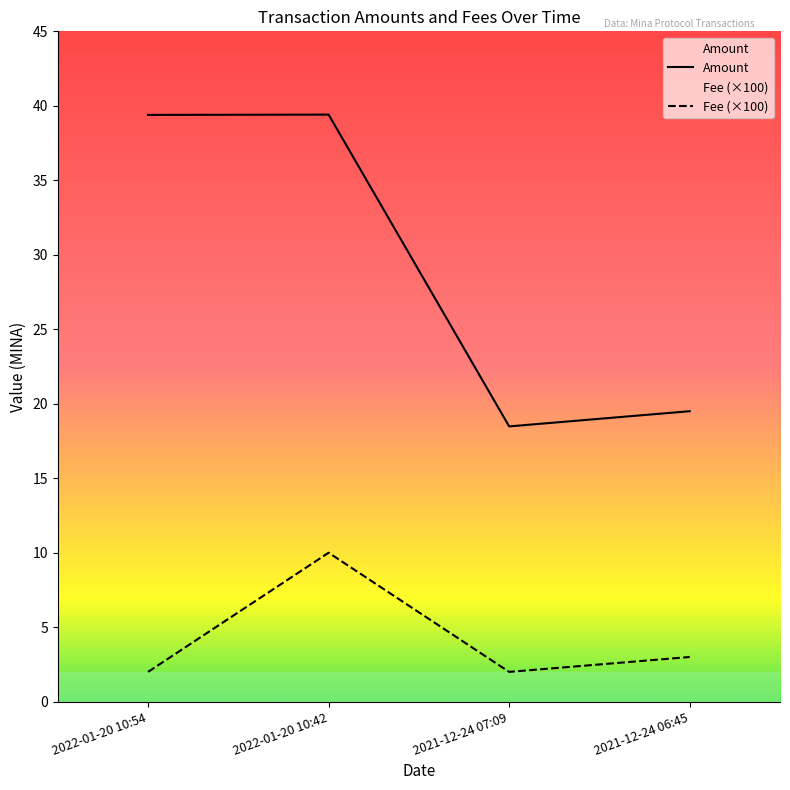

Which series has the widest spread of values?

Amount